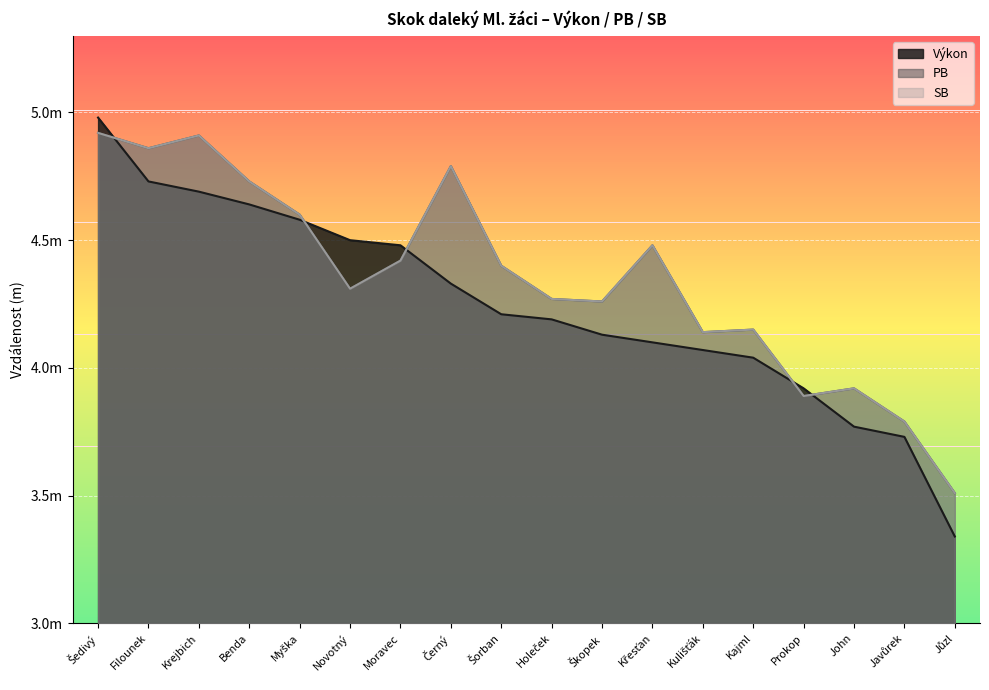

What is the difference between the maximum and minimum values in the Výkon series?

1.6